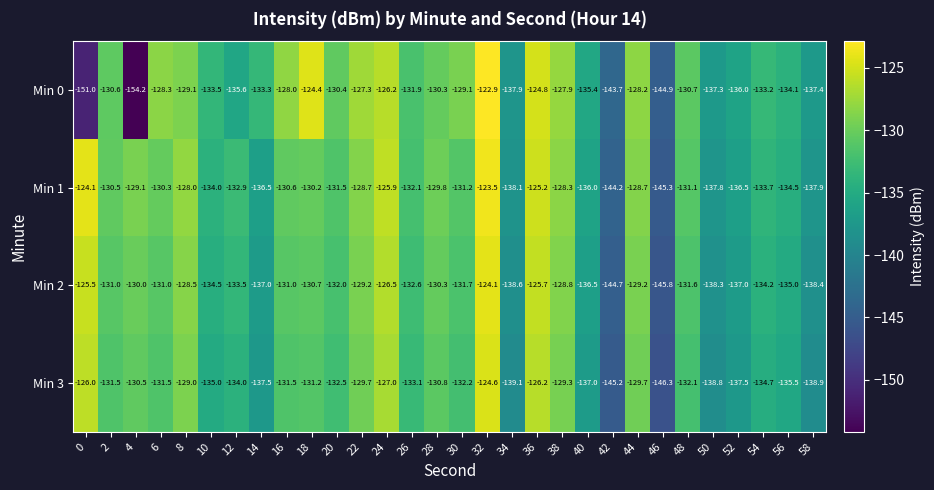

Which series has the largest range (max minus min)?

Min 0